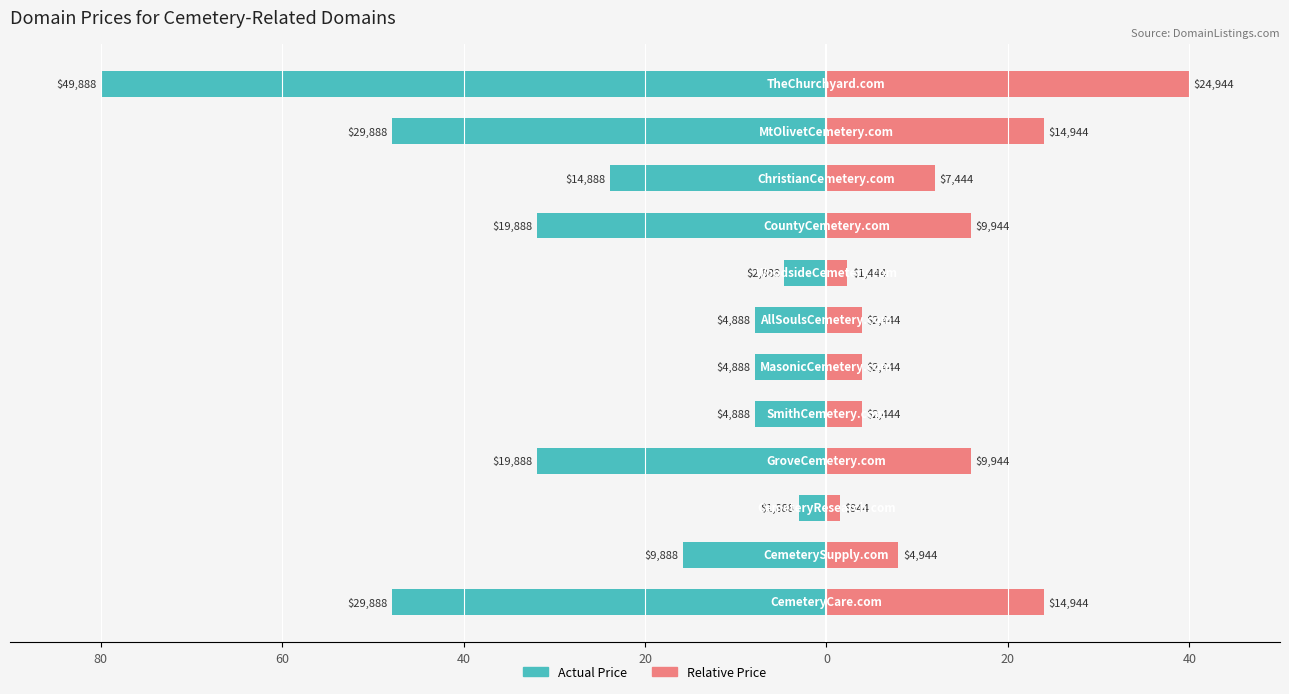

What are all the series names shown in the legend?

Actual Price, Relative Price